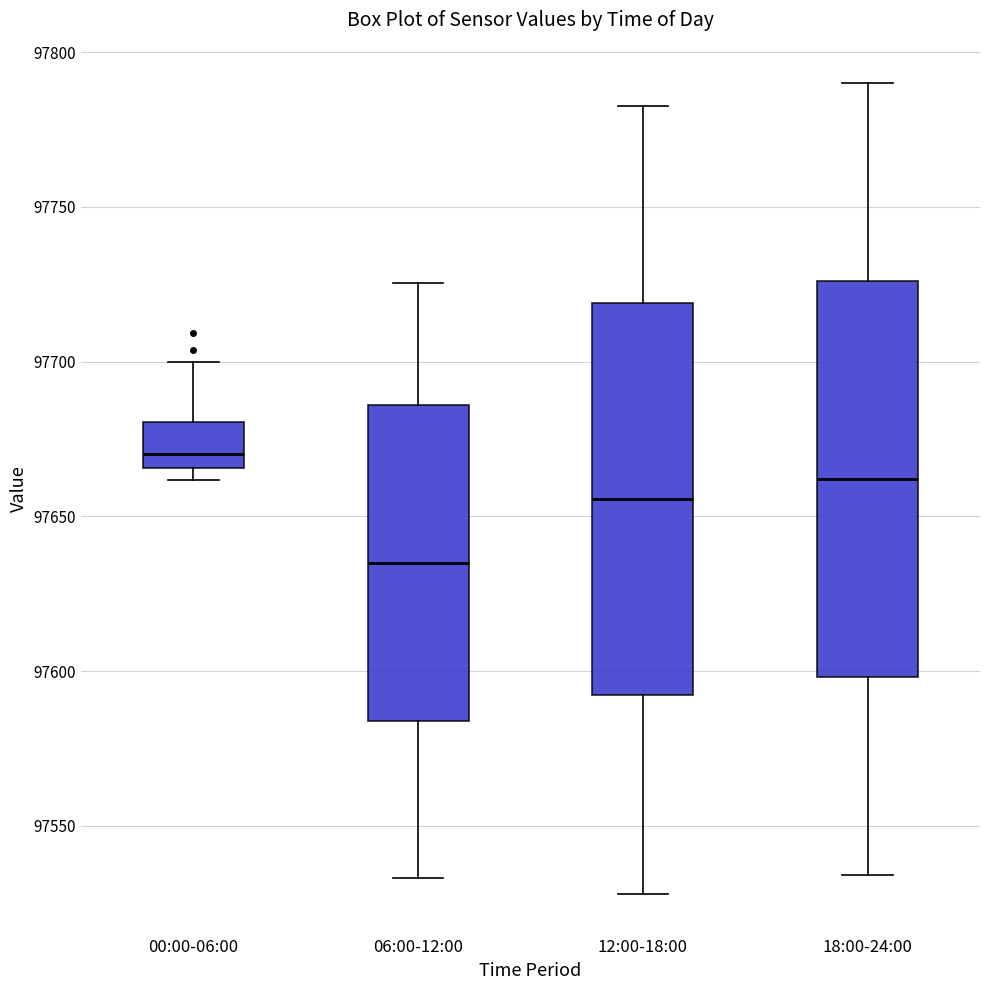

Which box has the lowest median line?

06:00-12:00